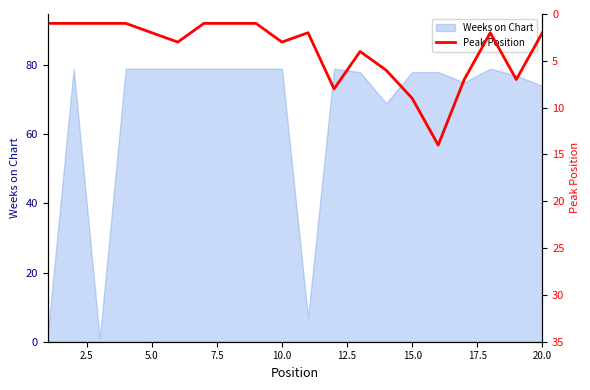

How many points are higher than both their immediate neighbors (excluding endpoints)?

5